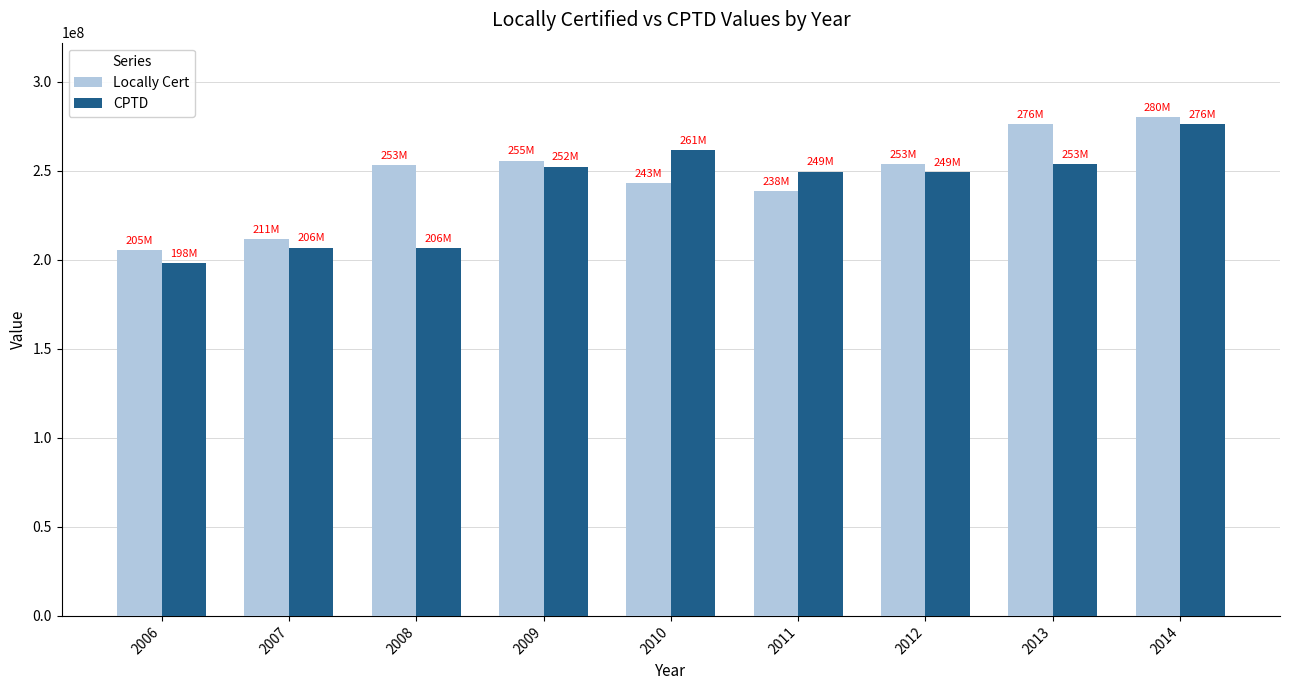

Between 2011 and 2012, which series saw the biggest shift?

Locally Cert